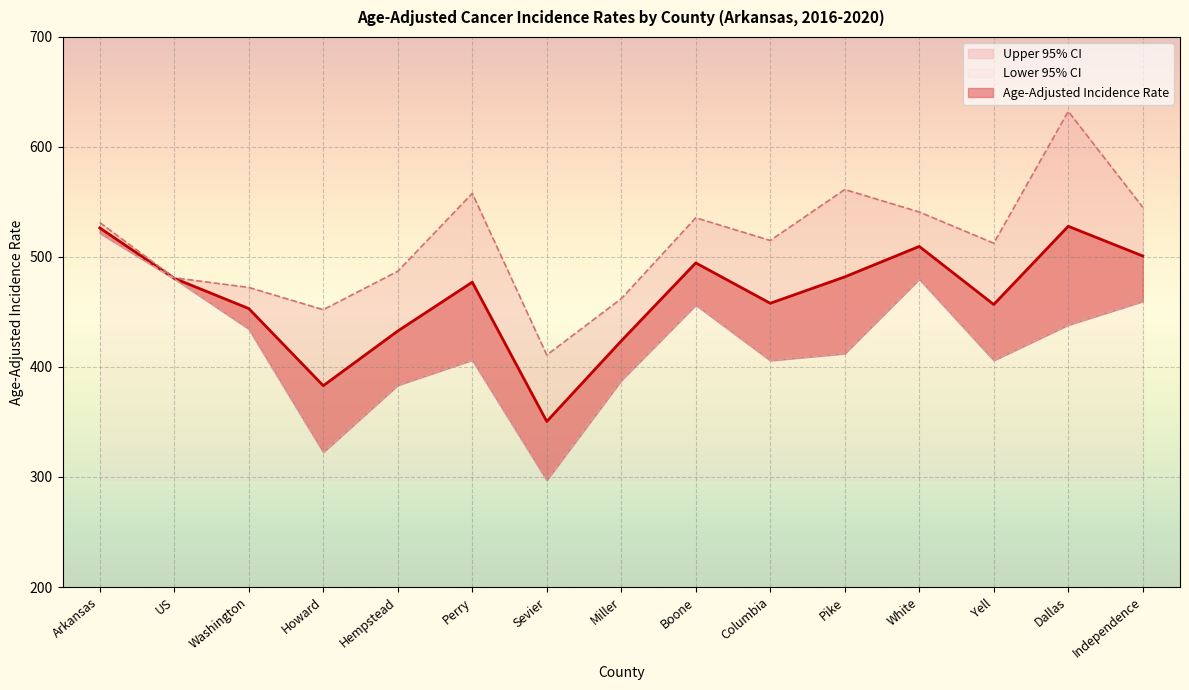

Is it true that Age-Adjusted Incidence Rate equals 249.4 at Miller?

False